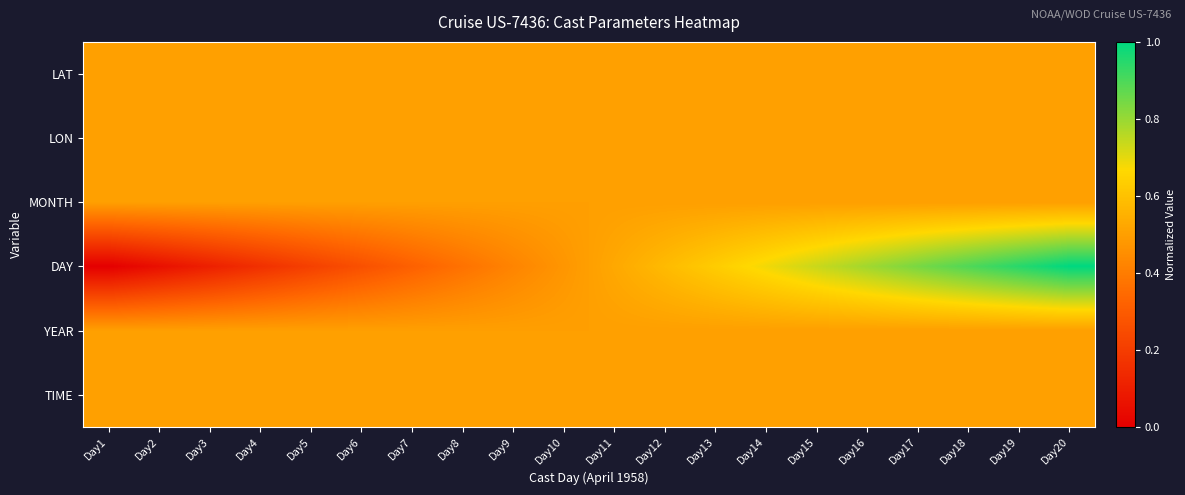

Which category has the highest value across all series?

Day20